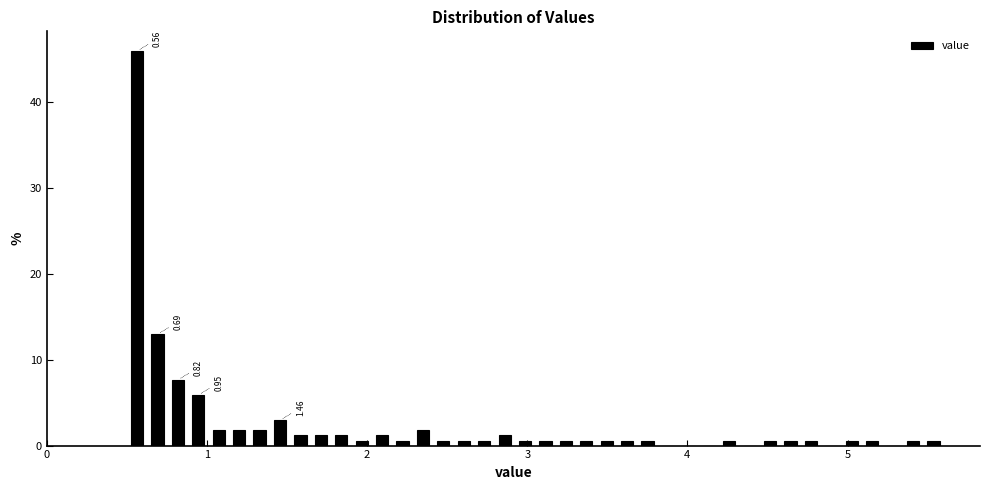

Around what value on the x-axis is the tallest bar? Give the approximate position of its centre, as read against the axis.

0.6